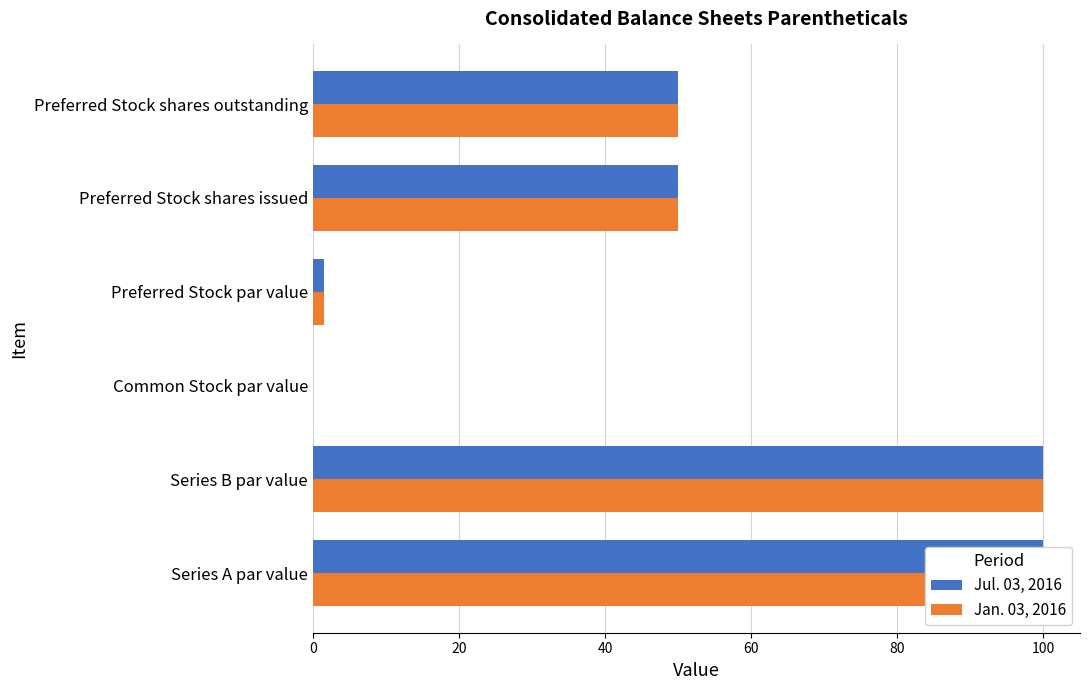

How many values in the Jul. 03, 2016 series are below 50?

2